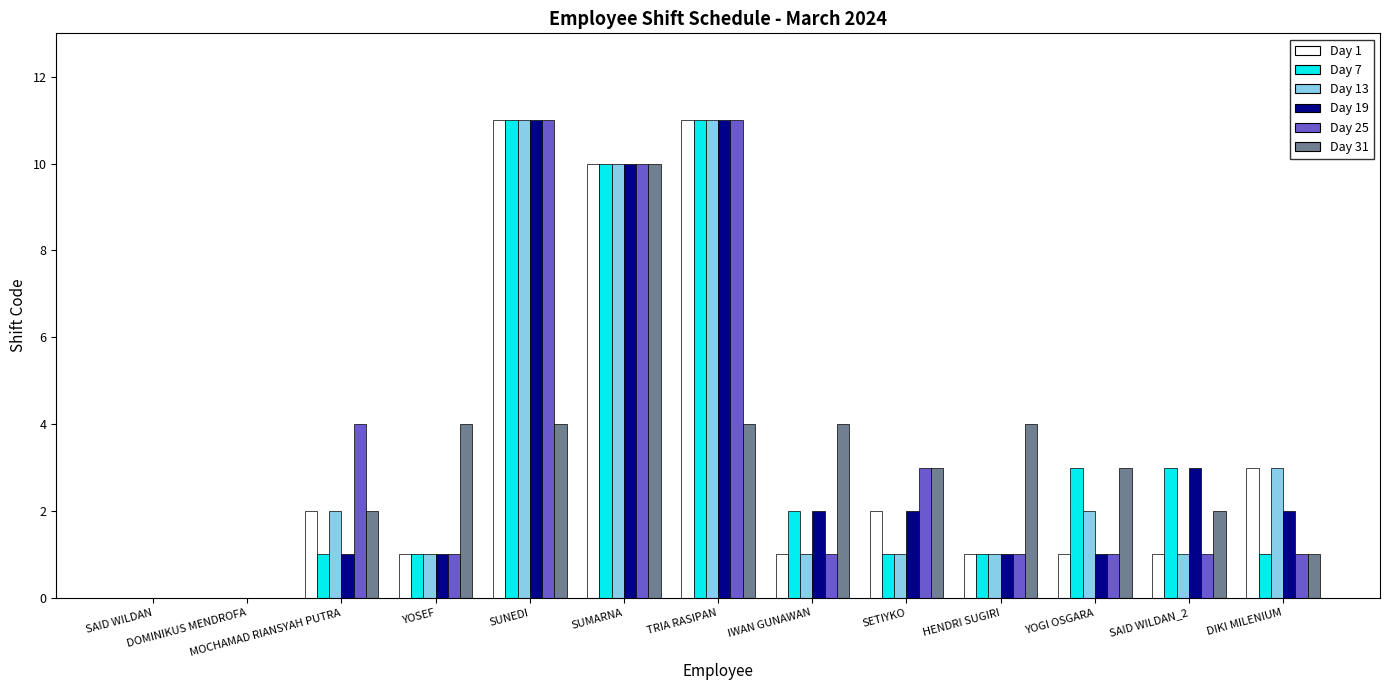

Is the value of Day 1 at TRIA RASIPAN greater than the value of Day 19 at HENDRI SUGIRI?

Yes